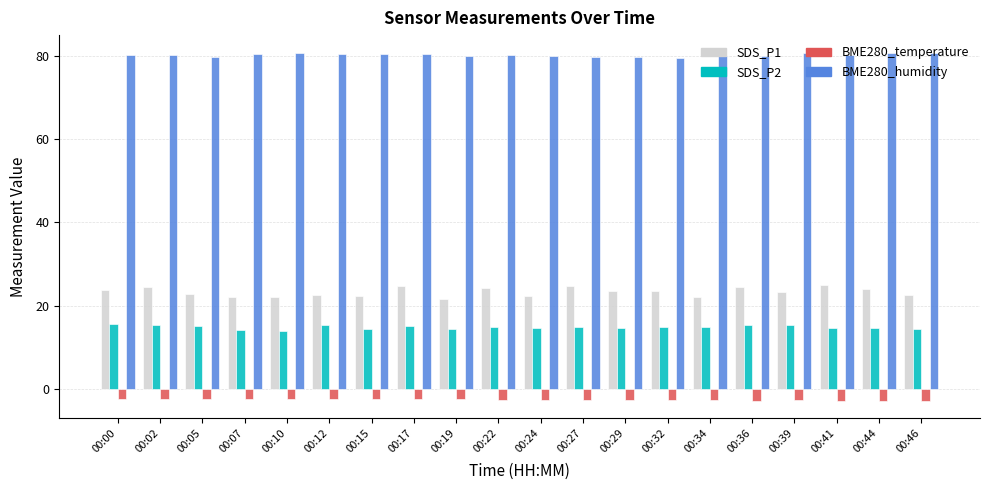

What is the value of the SDS_P1 bar at the 15th from the left?

22.2